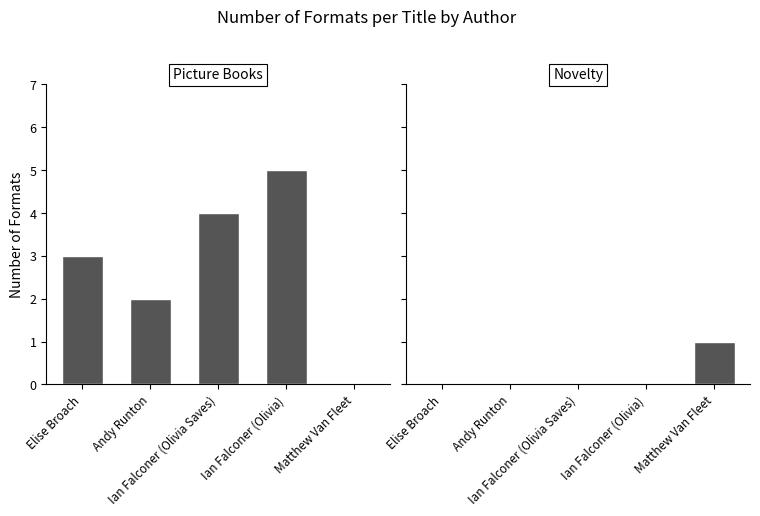

Rank the series by their maximum value, from lowest to highest.

Novelty, Picture Books